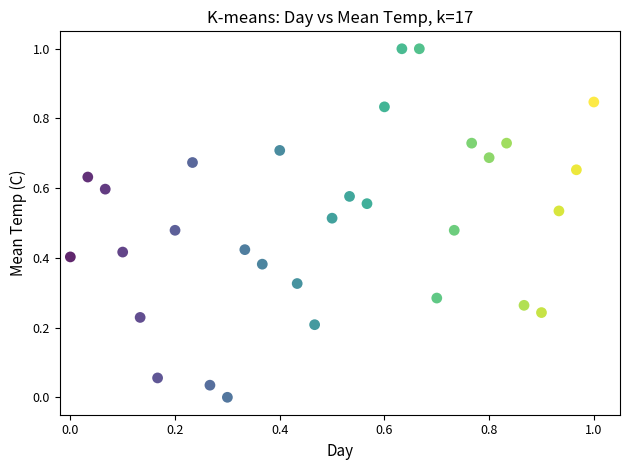

What is the range of X values (max minus min)?

1.0